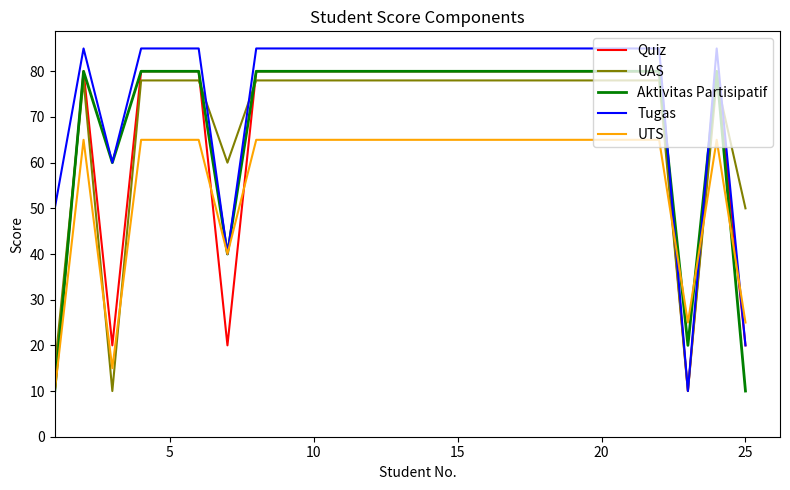

At how many categories does at least one series exceed 11?

25